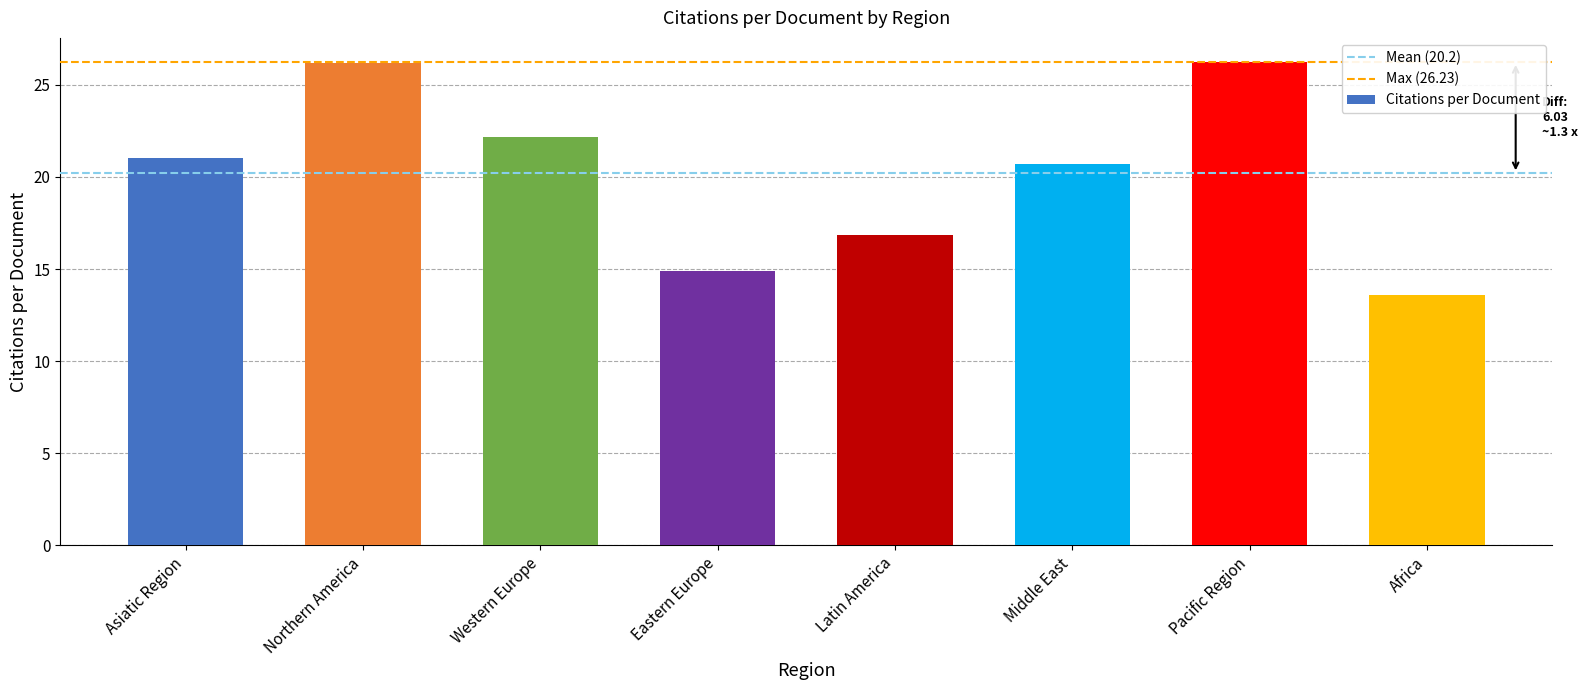

What is the difference between the values at Asiatic Region and Pacific Region?

5.2